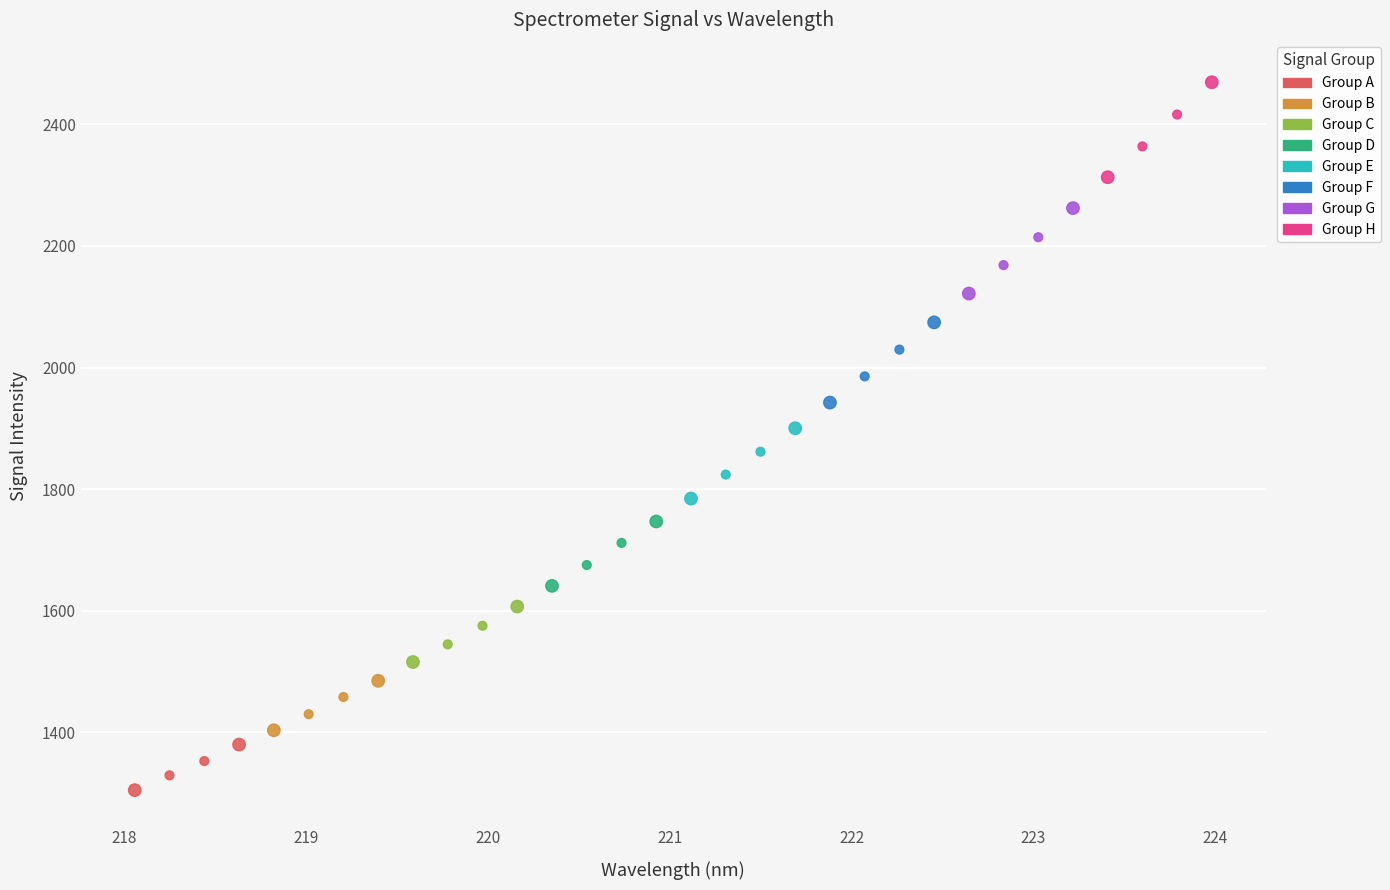

Which series has the widest spread of Y values?

Group H